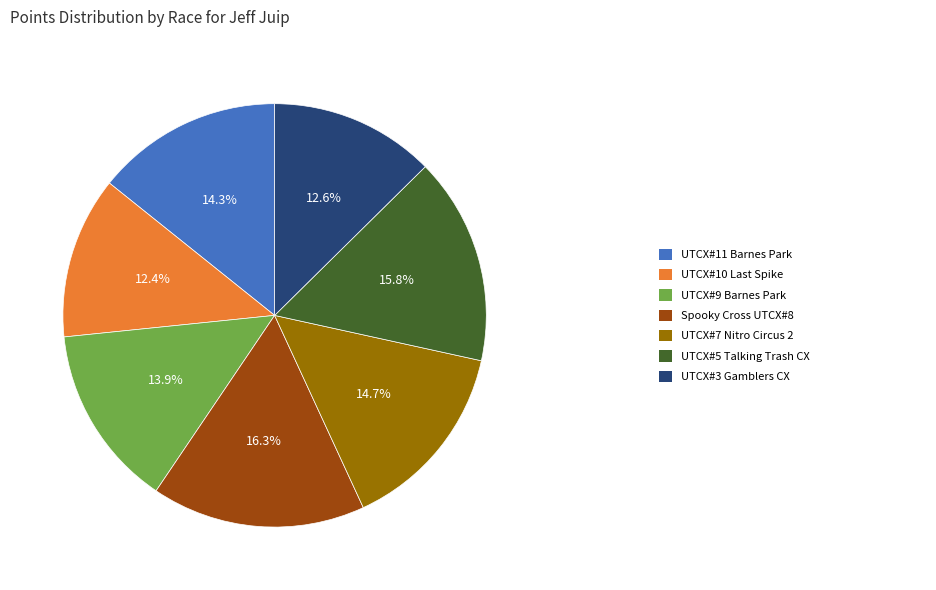

How many segments does this pie chart have?

7